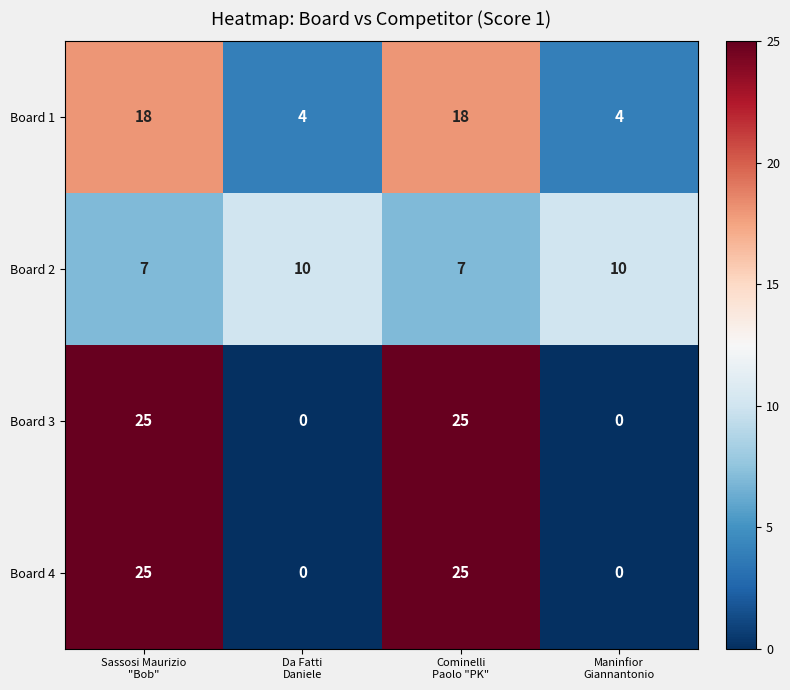

Count the Board 2 values in the range 7 to 10.

4